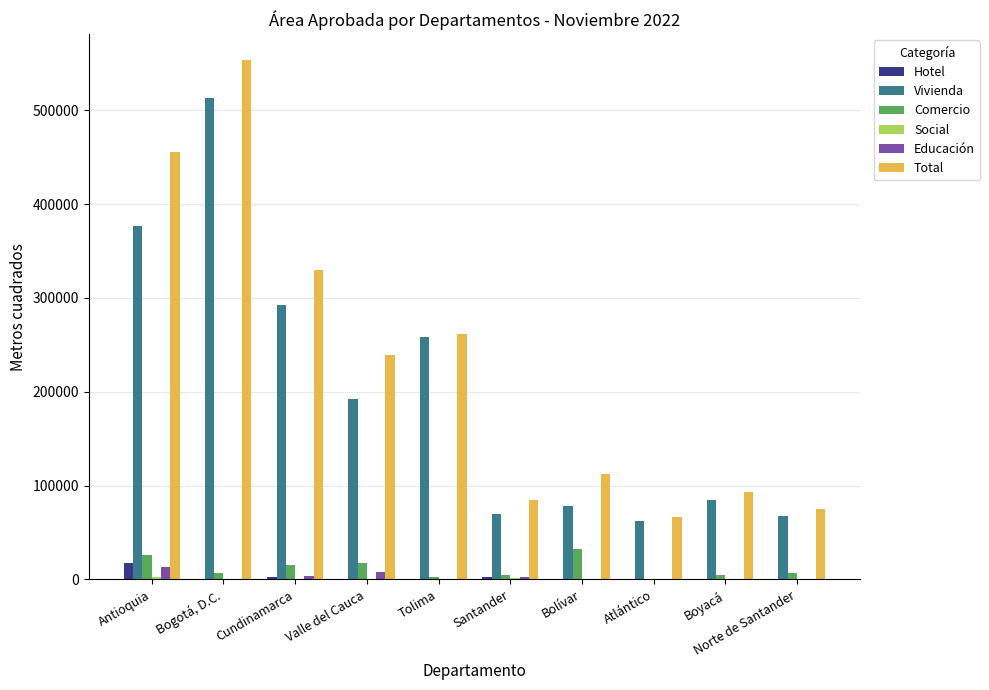

What is the greatest value displayed?

553289